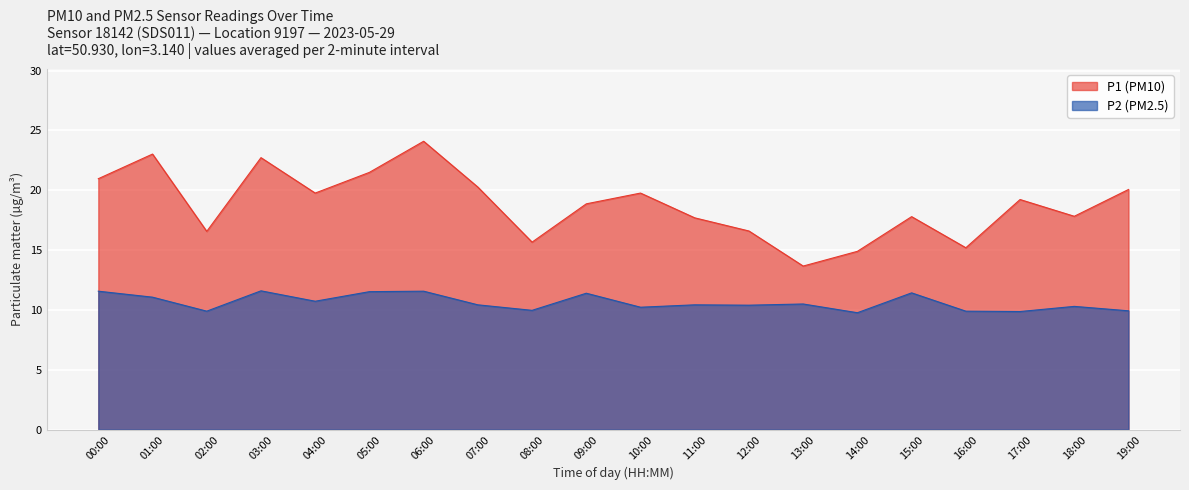

The P1 (PM10) series shows 23.6 at 06:00. True or false?

False